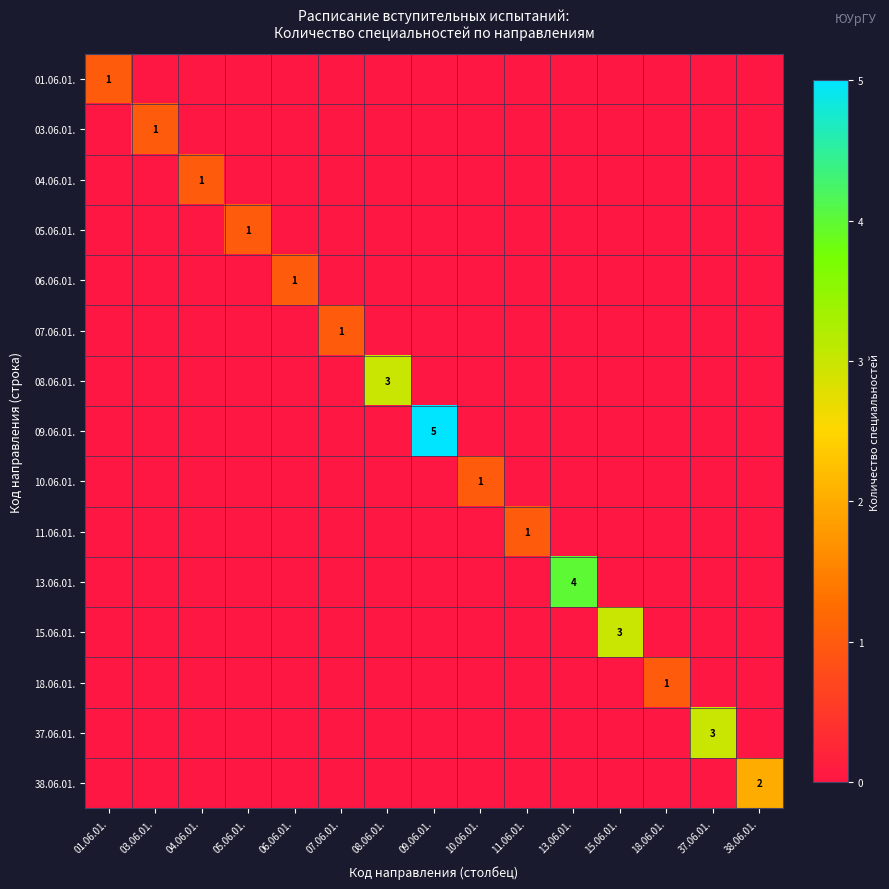

Is it true that 18.06.01. equals 1 at 18.06.01.?

True